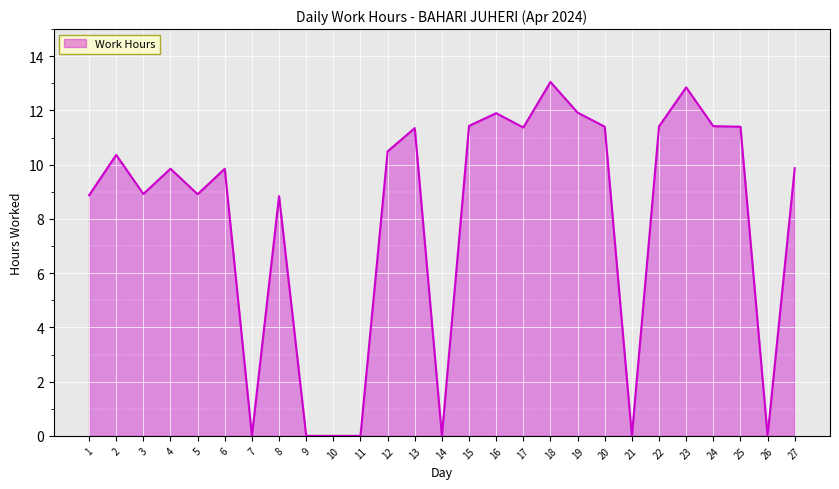

What is the ratio of the value at 19 to the value at 2?

1.2